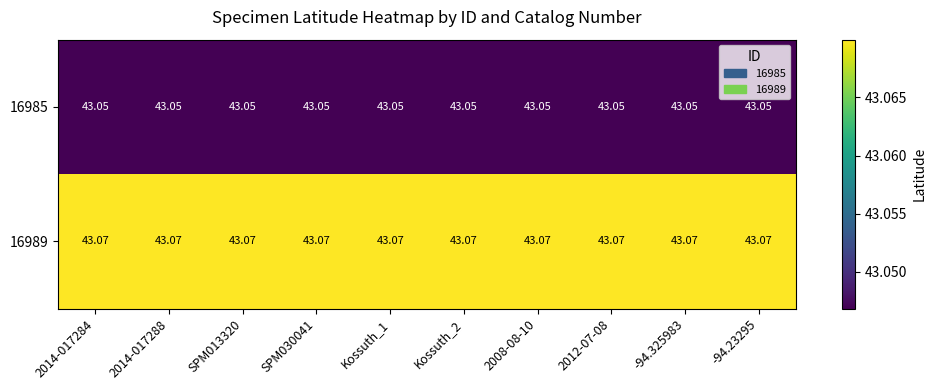

Is the value of 16989 at -94.23295 greater than the value of 16985 at -94.23295?

Yes